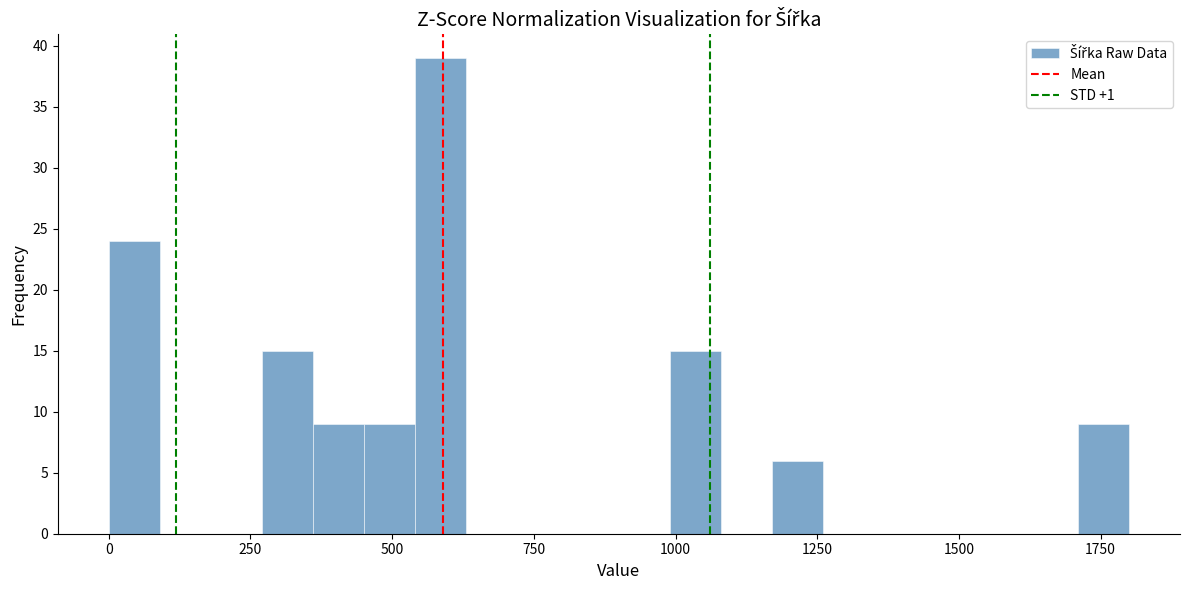

Read against the x-axis, roughly where is the centre of the tallest bar?

600